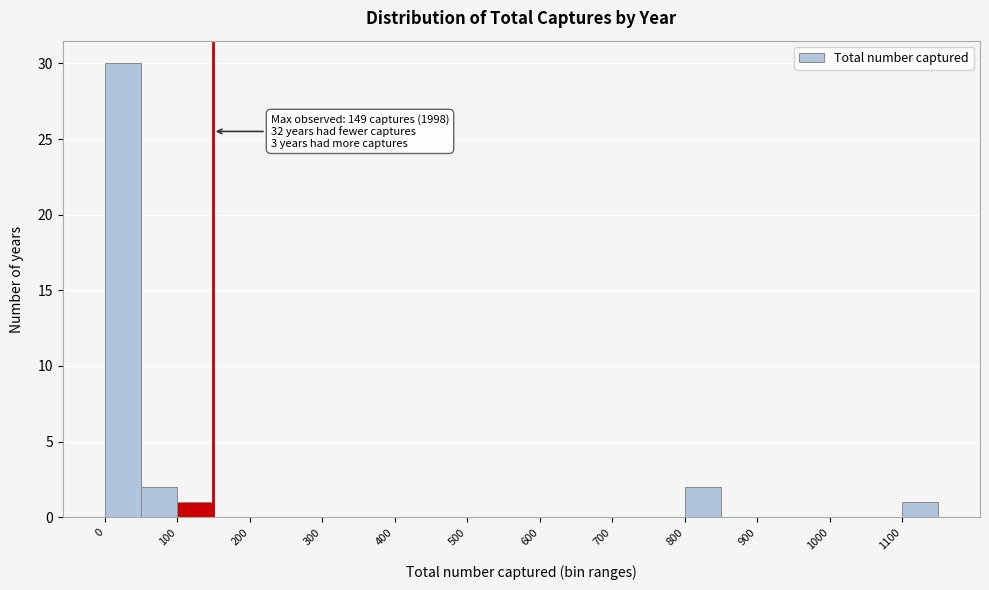

Over which range of the x-axis is the bar tallest?

0 to 50